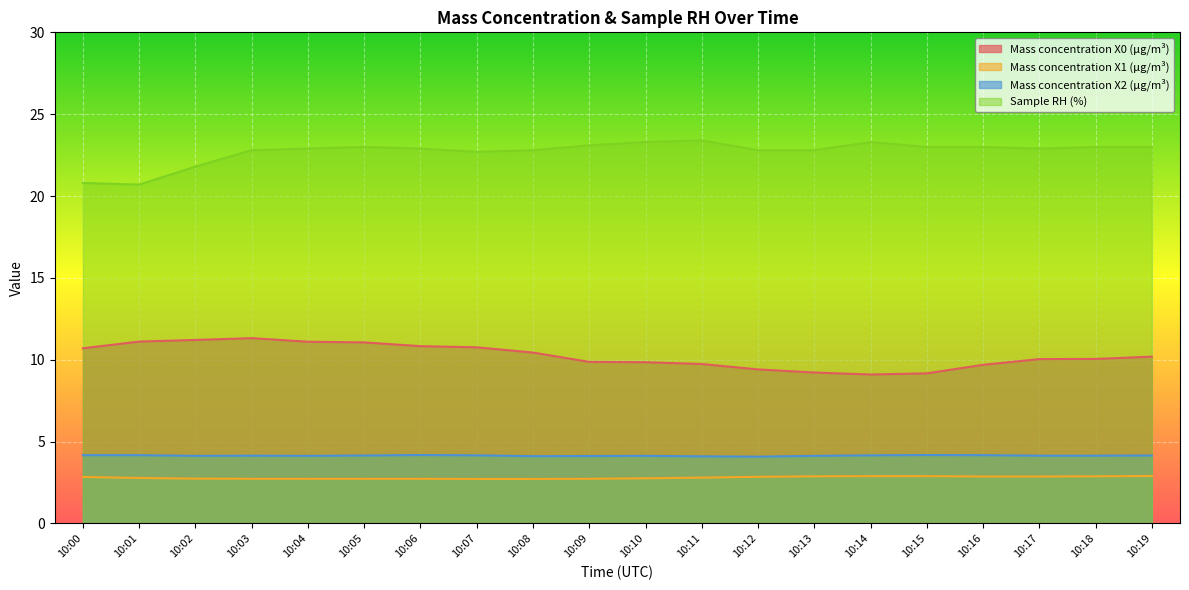

In Mass concentration X0 (μg/m³), how many points are higher than both neighbors (excluding endpoints)?

1